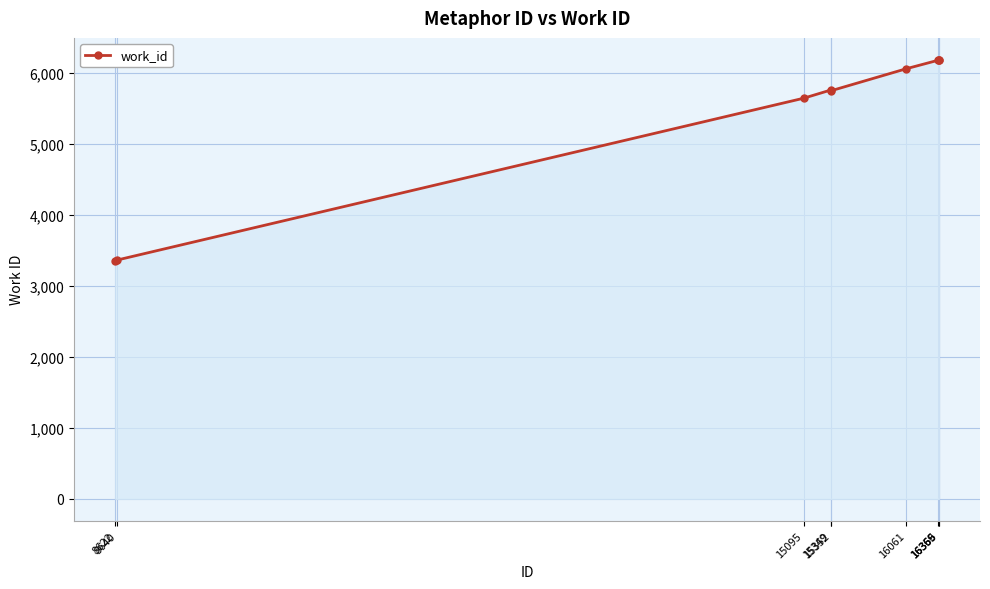

What is the minimum value shown in the chart?

3349